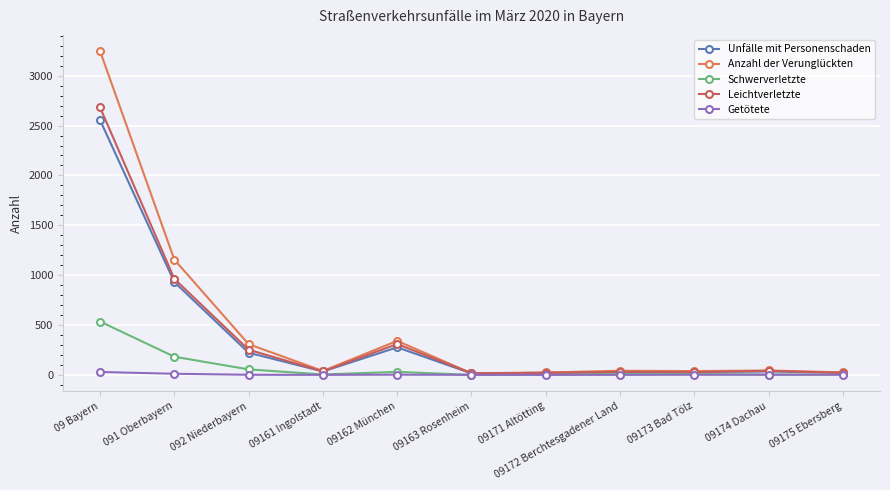

Is it true that Anzahl der Verunglückten equals 577 at 09162 München?

False